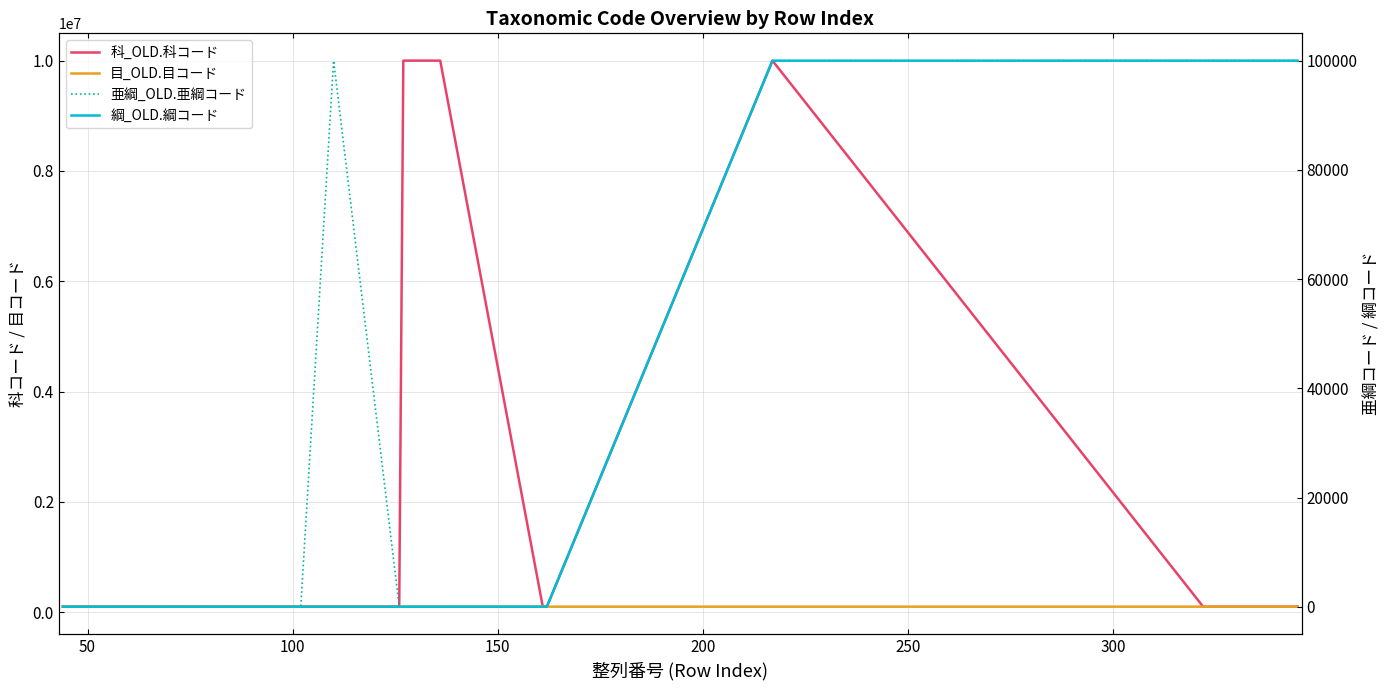

At how many categories does at least one series exceed 7643496?

3